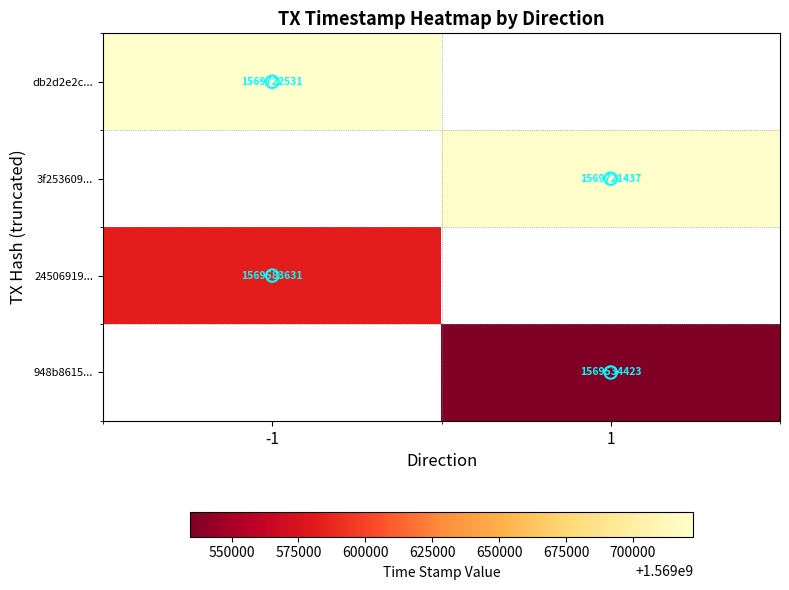

Which category has the lowest value across all series?

1